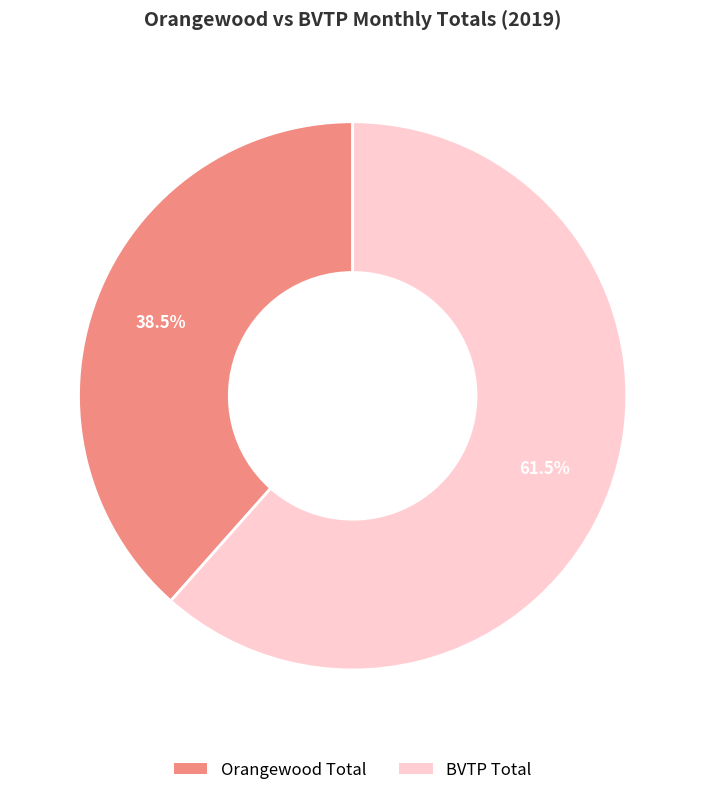

Is there a majority slice in this chart?

Yes